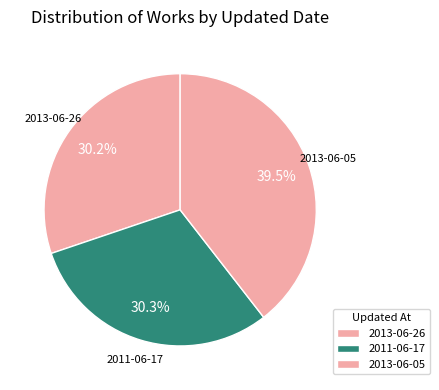

Which category has the biggest portion of the pie?

2013-06-05